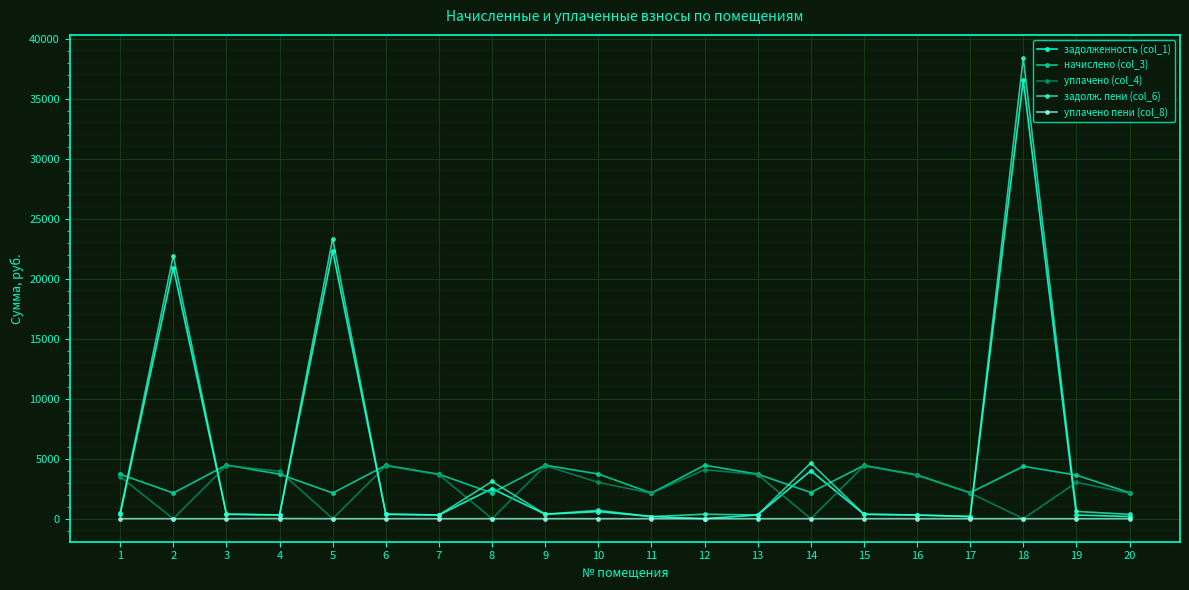

Which series has the widest spread of values?

задолж. пени (col_6)